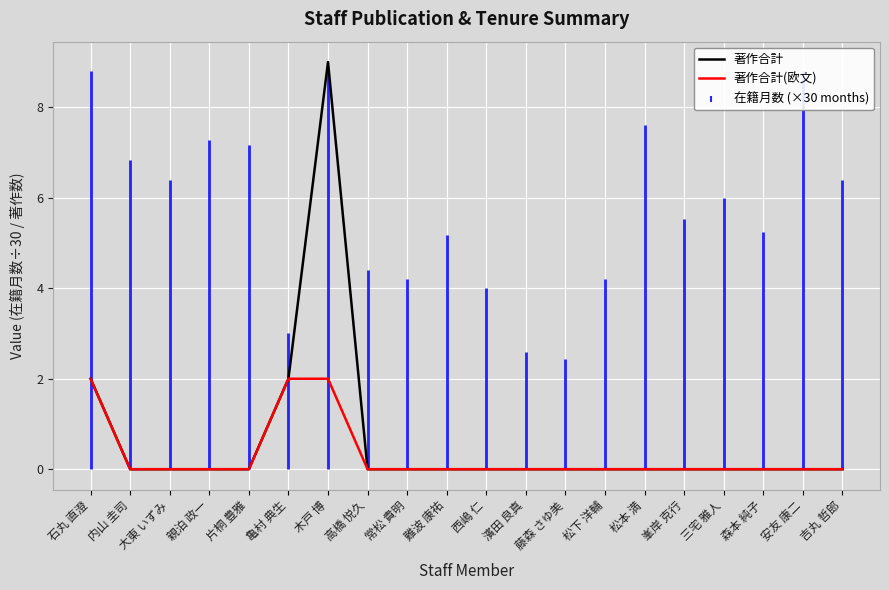

Which series has the largest range (max minus min)?

著作合計